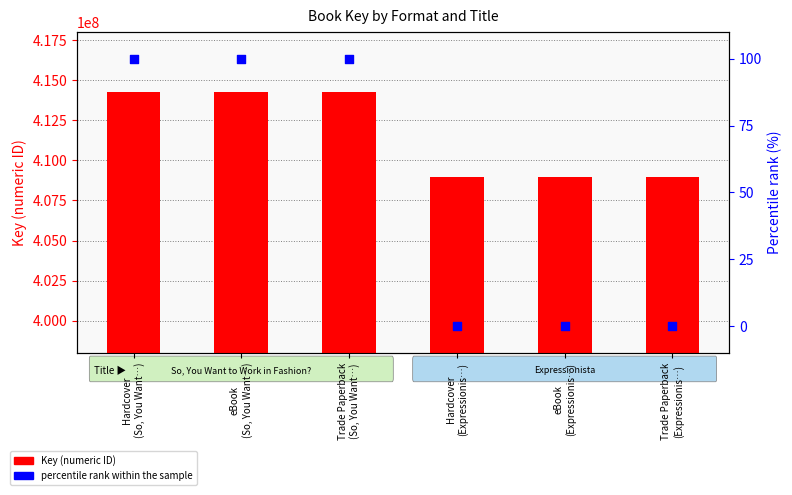

What is the total value across all series at Hardcover
(So, You Want…)?

414259610.0